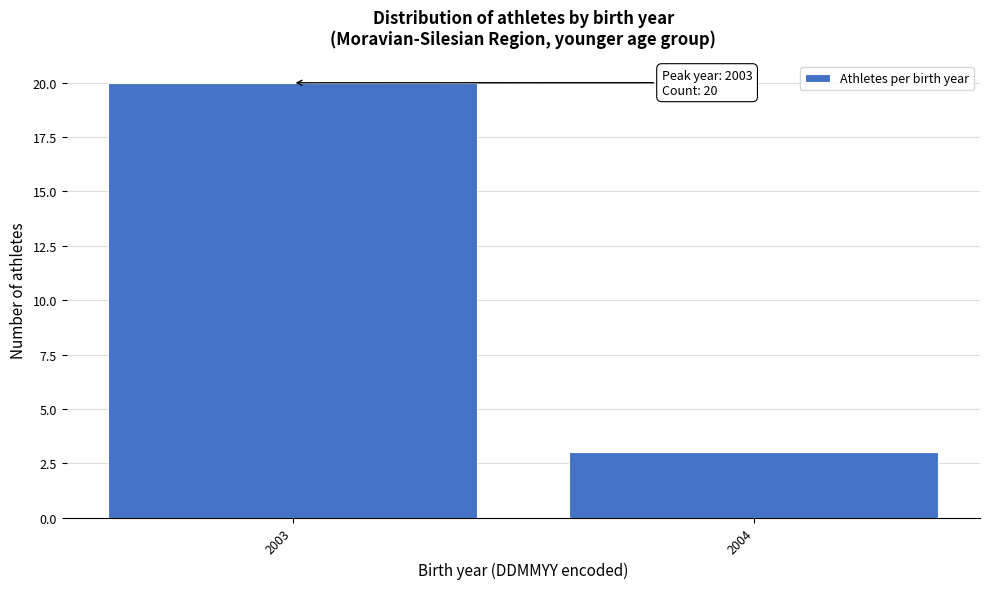

Reading left to right, extract all data points from this chart.

2003=20	2004=3